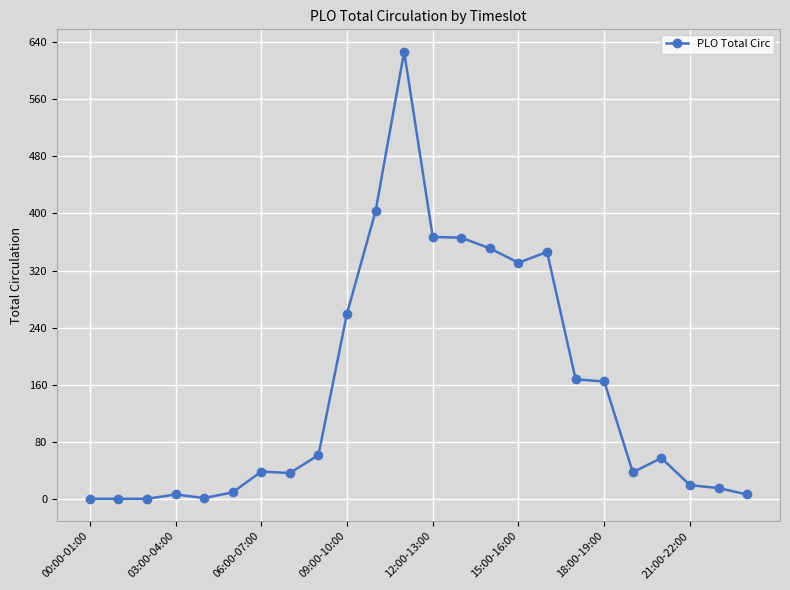

What is the maximum value shown in the chart?

626